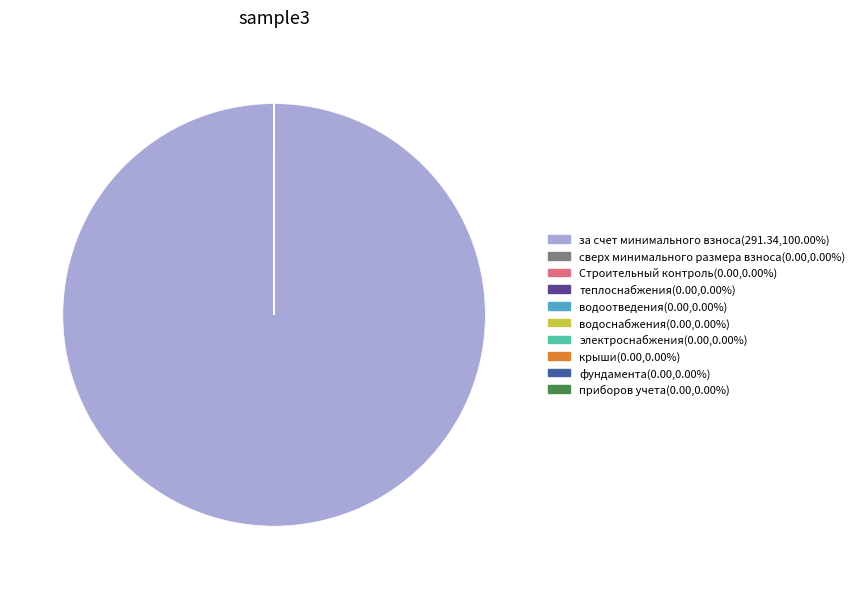

Is there a majority slice in this chart?

Yes